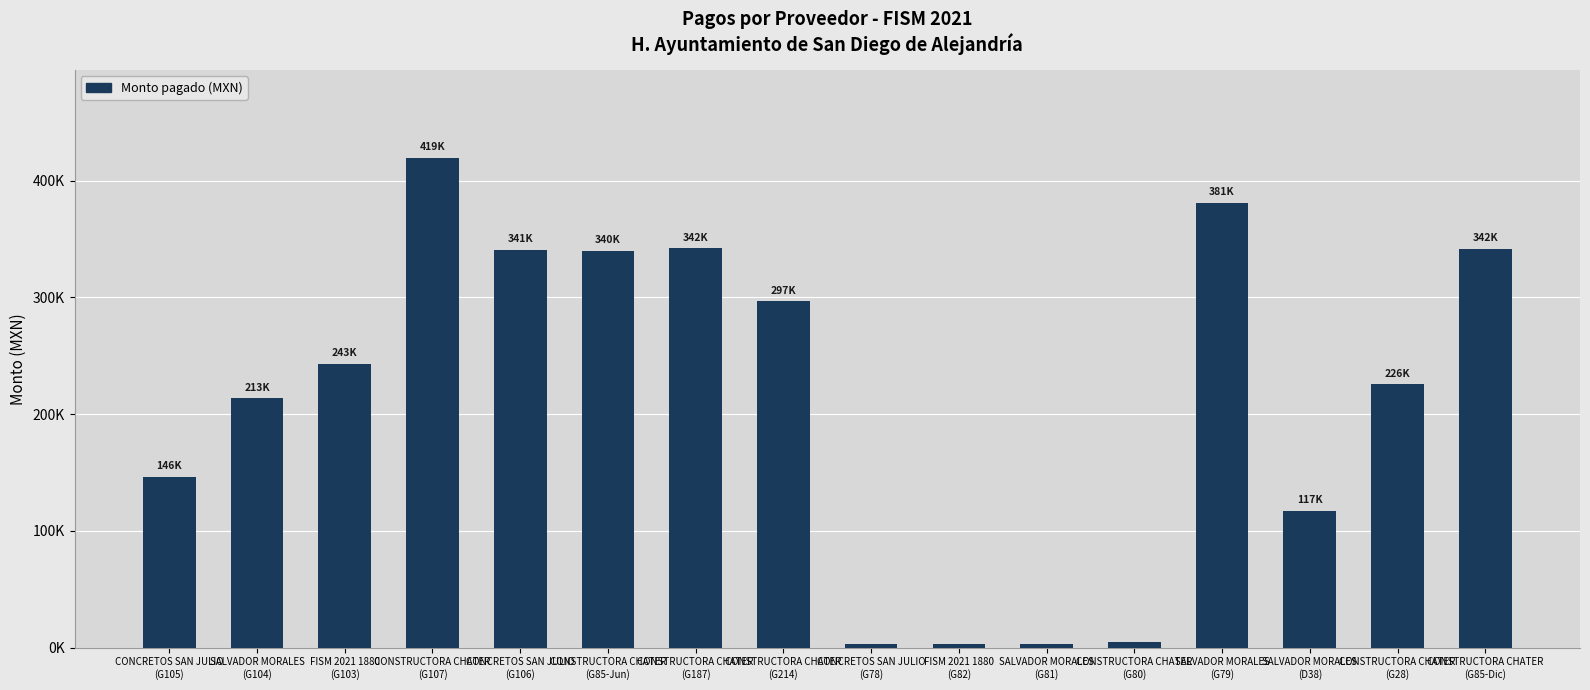

Are the bars horizontal?

No